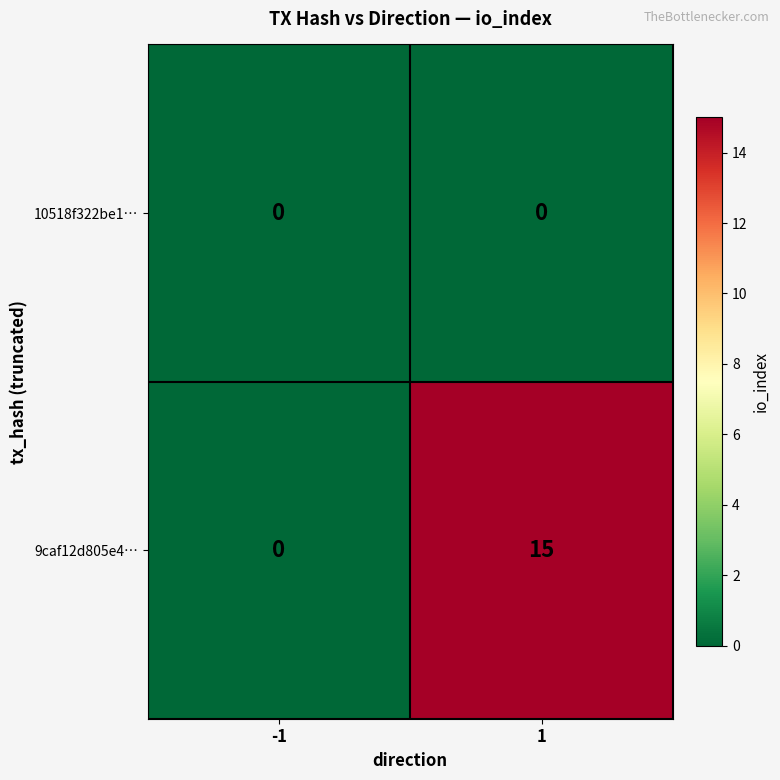

How many categories are shown in the chart?

2